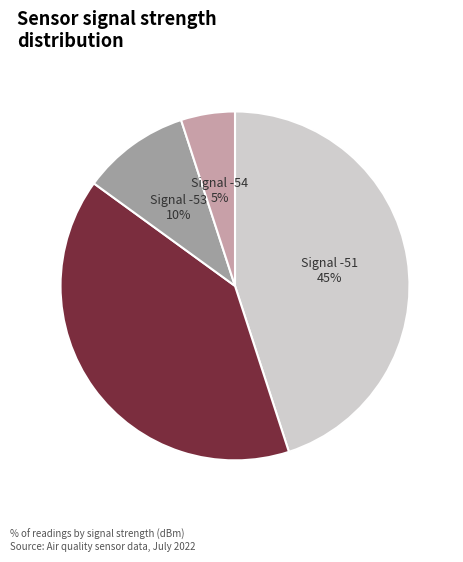

Does any single category account for the majority?

No